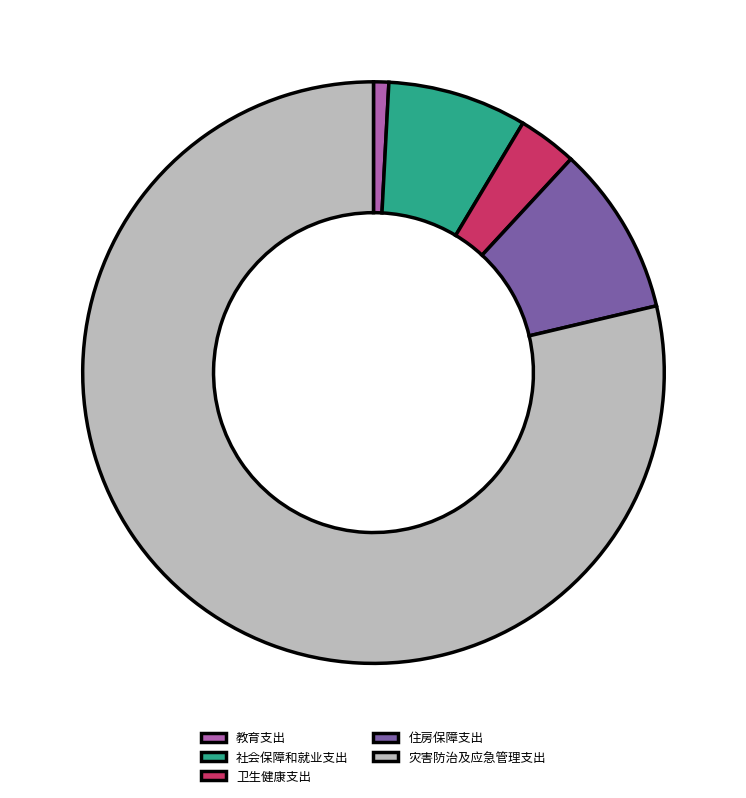

Count the number of slices in the pie.

5